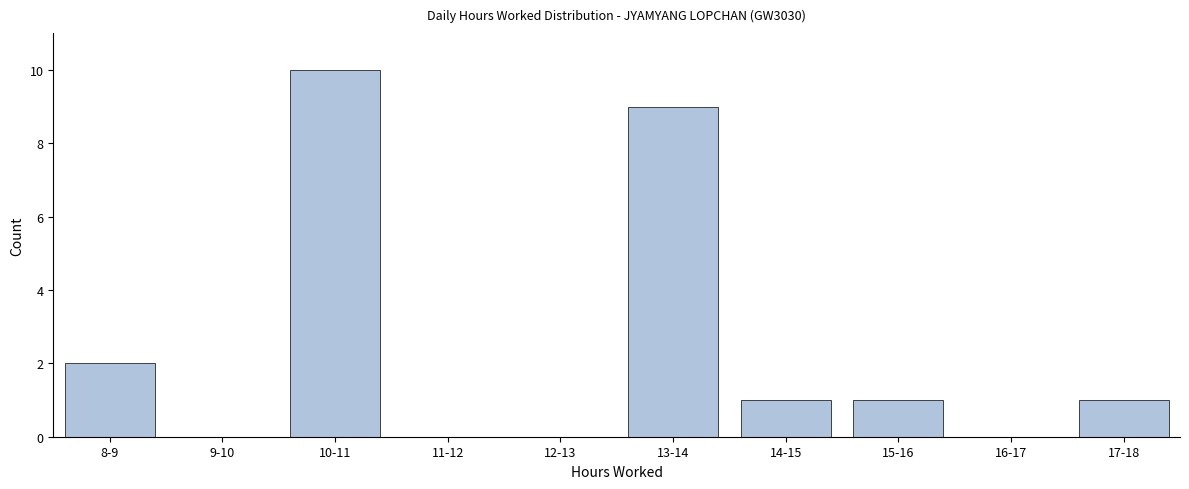

Reading left to right, extract all data points from this chart.

8-9=2	9-10=0	10-11=10	11-12=0	12-13=0	13-14=9	14-15=1	15-16=1	16-17=0	17-18=1